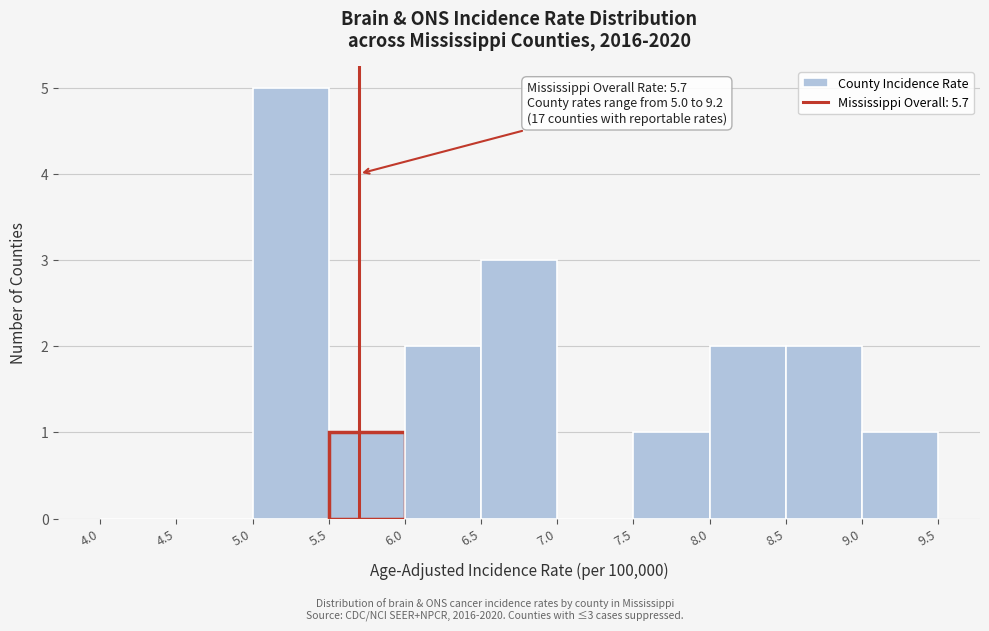

Over which range of the x-axis is the bar tallest?

5.0 to 5.5